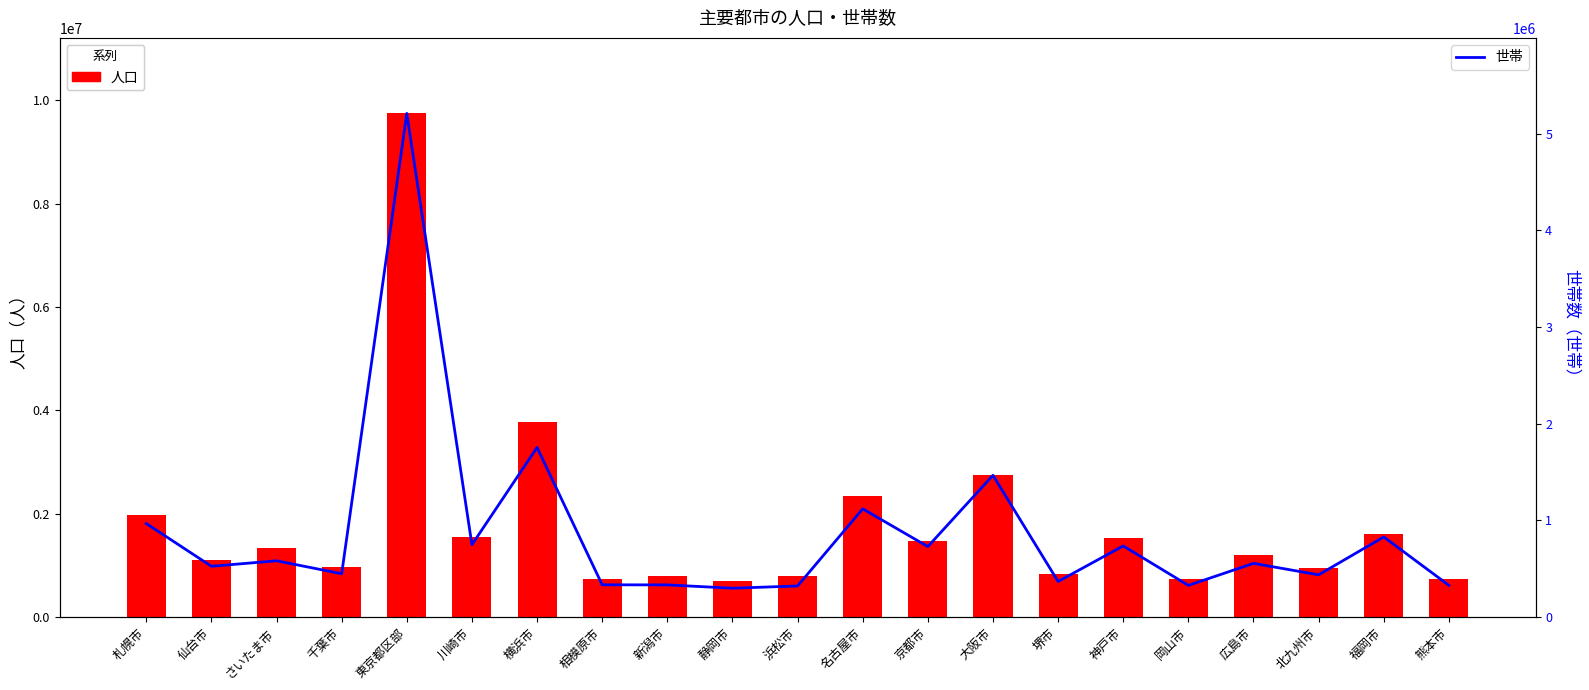

Is it true that 人口 equals 725302 at 相模原市?

True